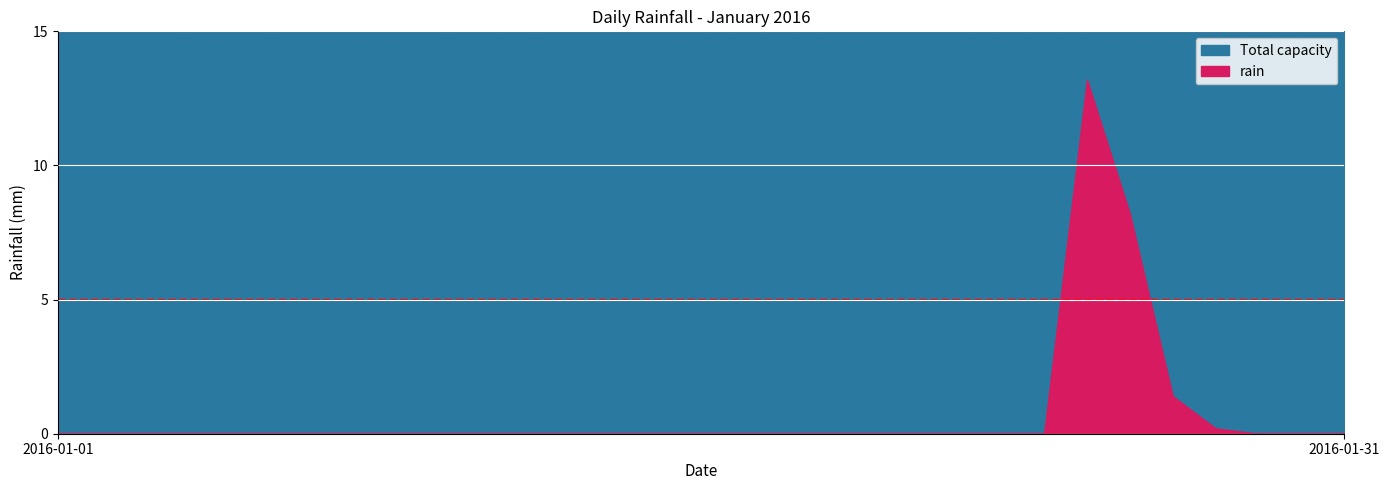

How many interior local peaks (higher than both neighbors) does the data have?

1